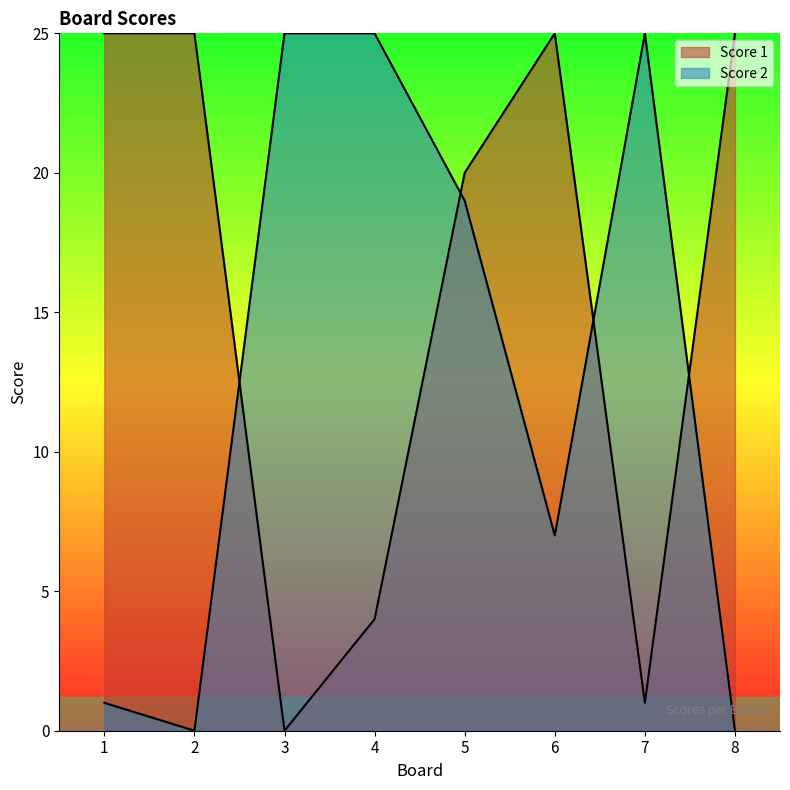

What is the value of the Score 1 point at the 8th from the left?

25